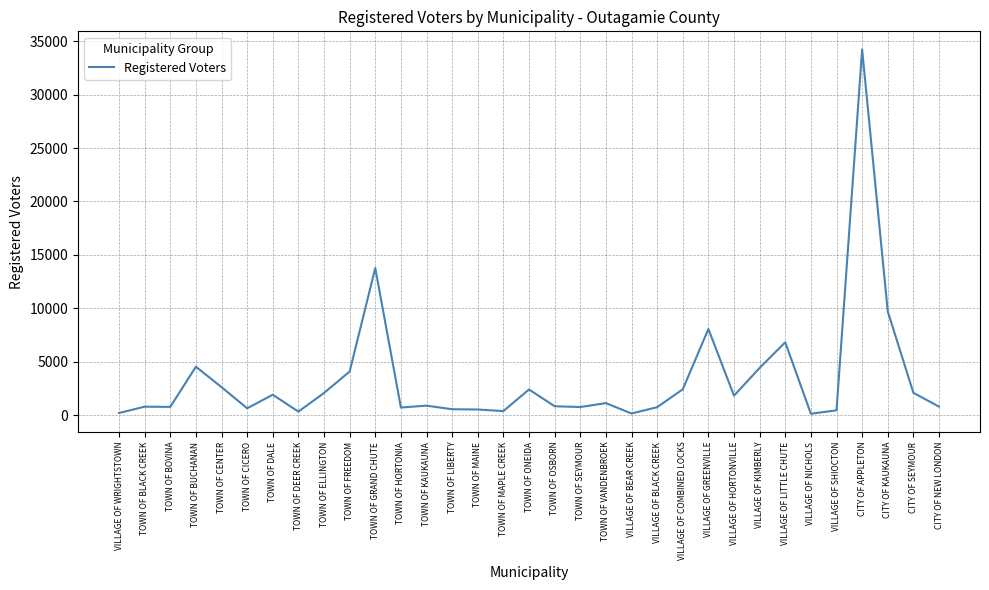

Count the number of categories in the chart.

33